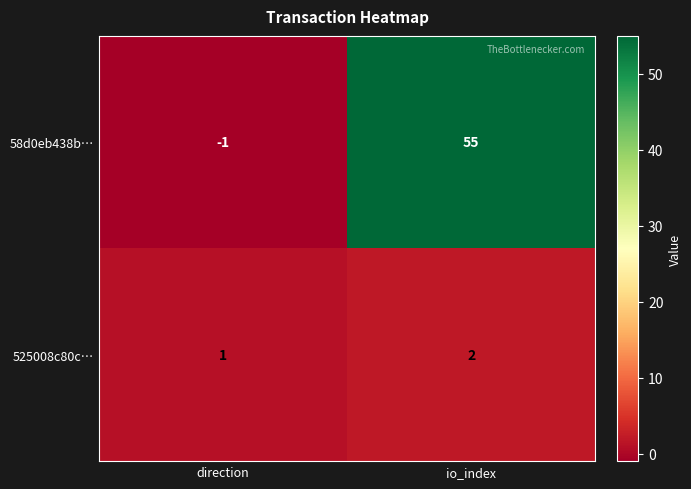

What is the sum of all 525008c80c… values?

3